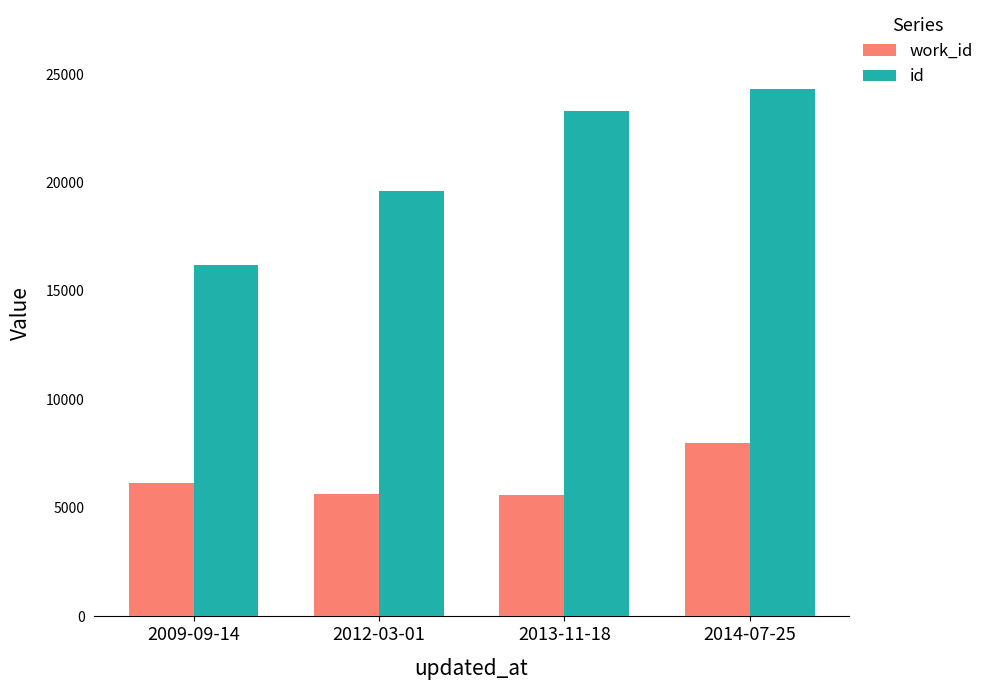

Which series has the largest range (max minus min)?

id